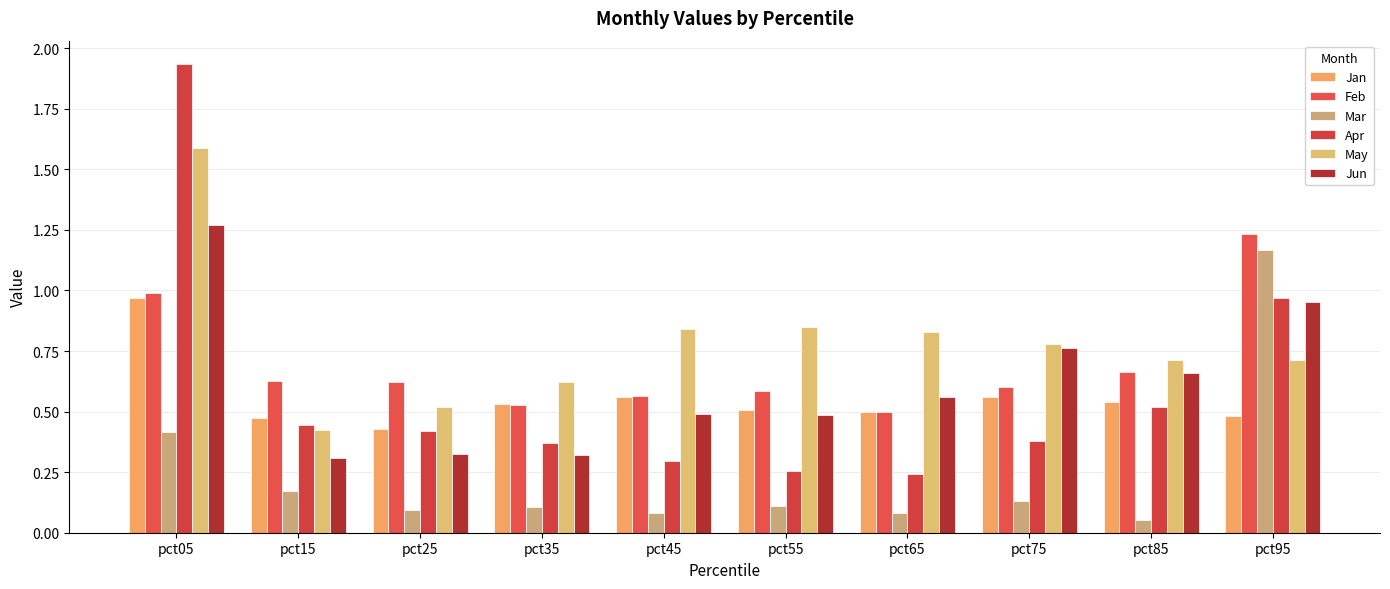

What is the approximate value of Apr at pct45?

0.3